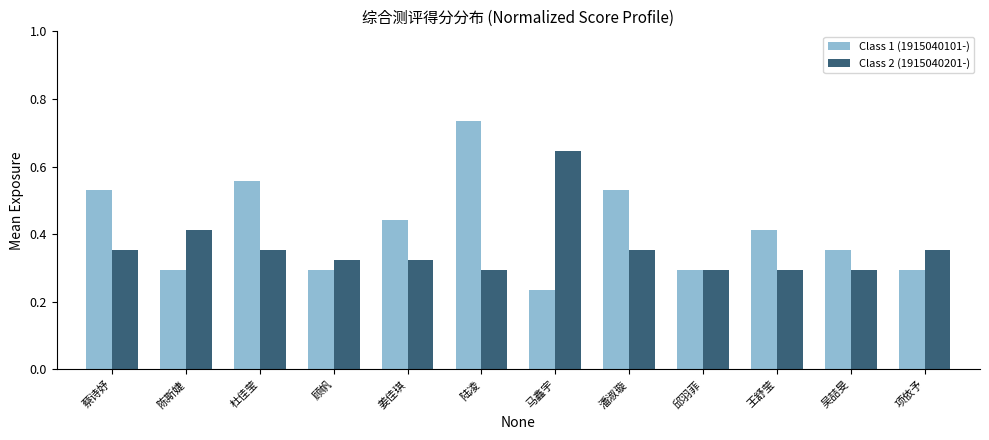

What are all the series names shown in the legend?

Class 1 (1915040101-), Class 2 (1915040201-)